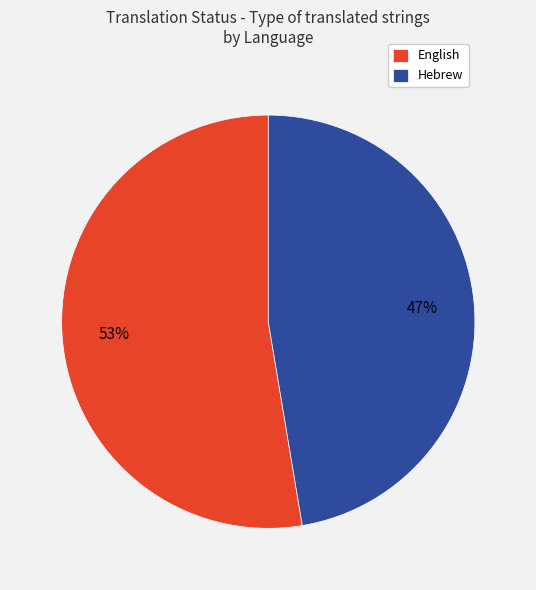

Rank the categories by value from lowest to highest.

Hebrew, English